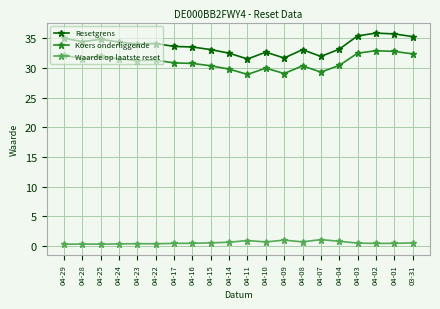

What is the greatest value displayed?

35.9